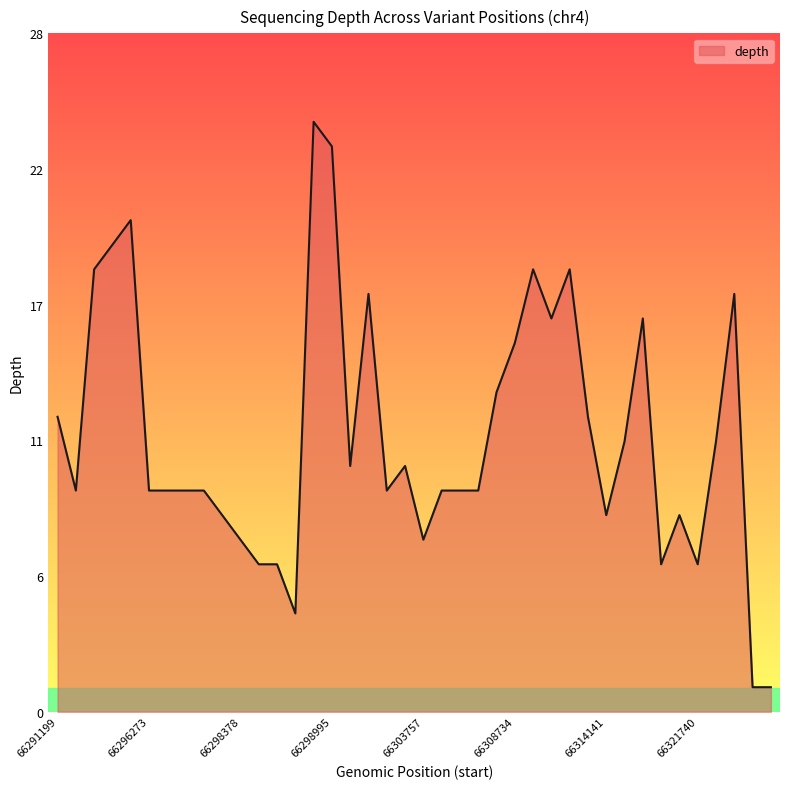

Reading left to right, what are all the values shown in this chart?

12	9	18	19	20	9	9	9	9	8	7	6	6	4	24	23	10	17	9	10	7	9	9	9	13	15	18	16	18	12	8	11	16	6	8	6	11	17	1	1